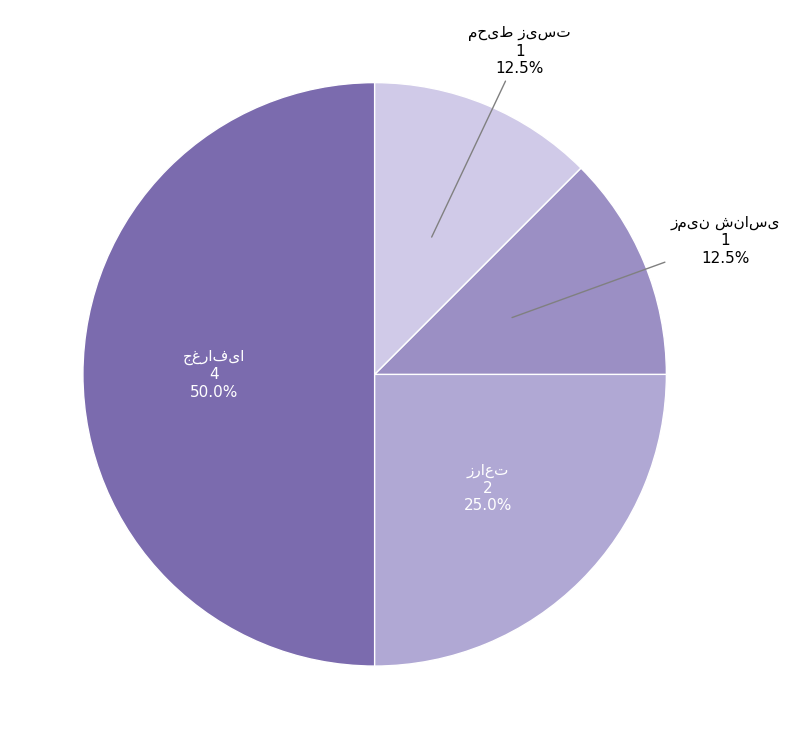

Is it true that جغرافیا is 50% of the pie?

True